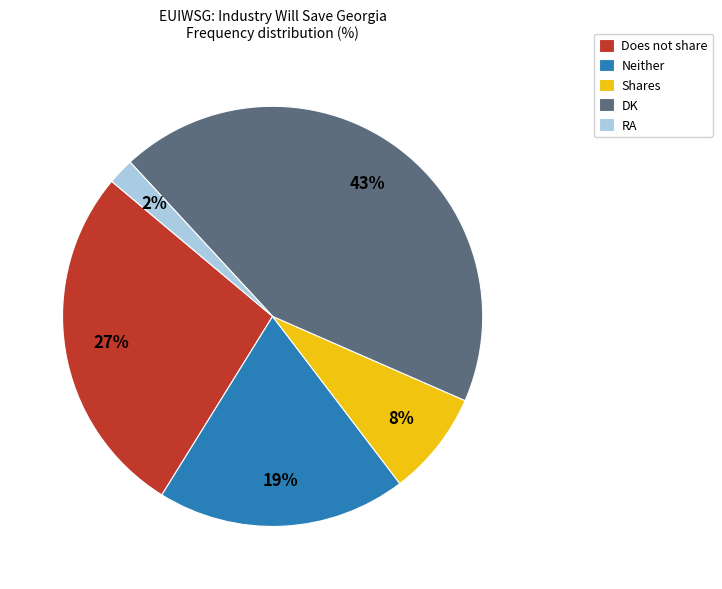

True or false: Neither accounts for 25% of the total.

False